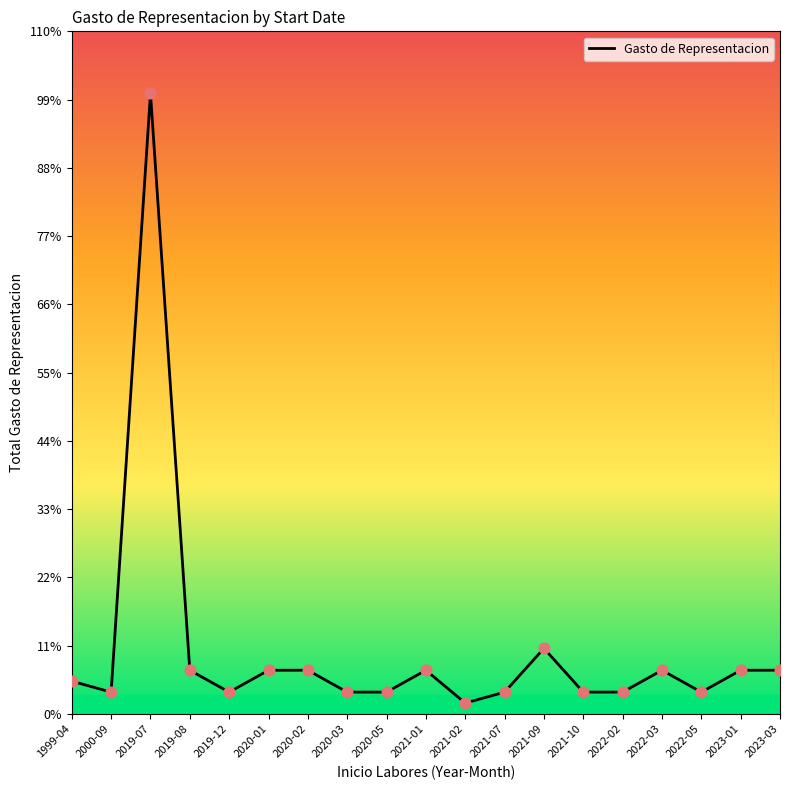

What is the change in value from 2021-02 to 2023-03?

+1500